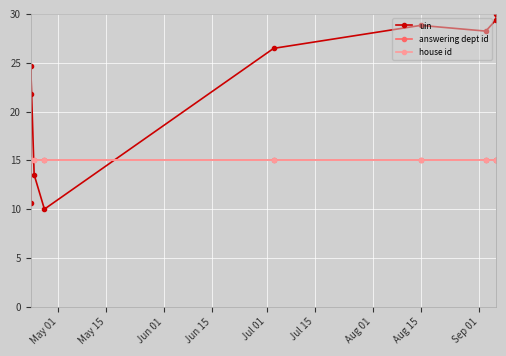

The answering dept id series shows 6.6 at 9. True or false?

False